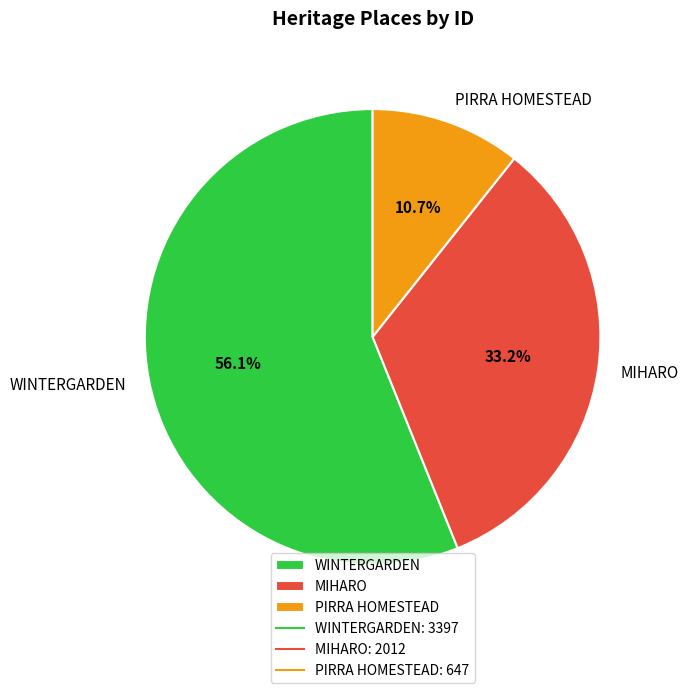

To the nearest percent, what percentage of the pie is PIRRA HOMESTEAD?

11%